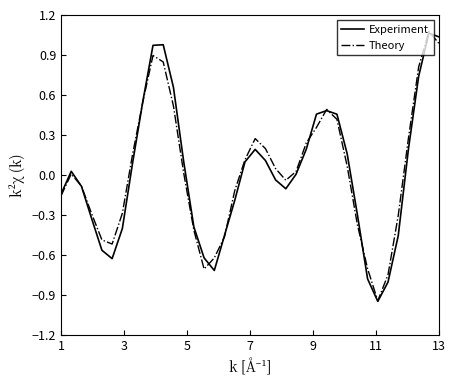

What is the label of the 38th point from the left?

13